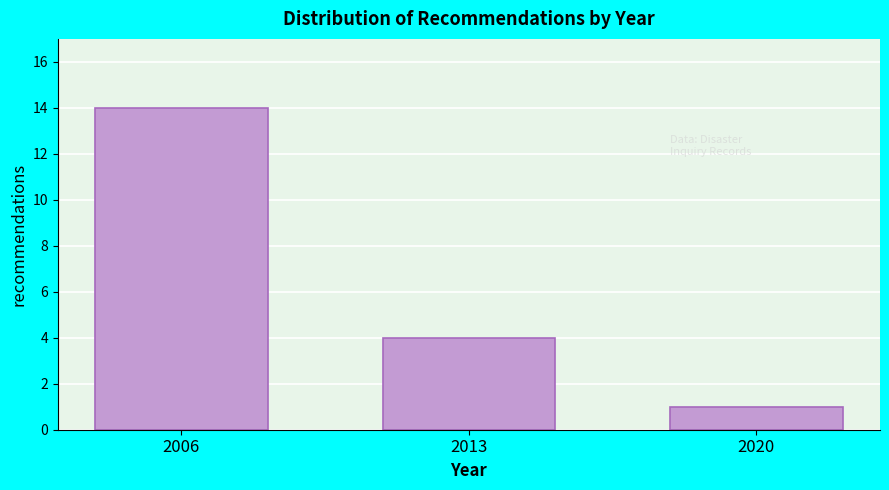

Reading left to right, list all the values displayed in this chart.

14	4	1